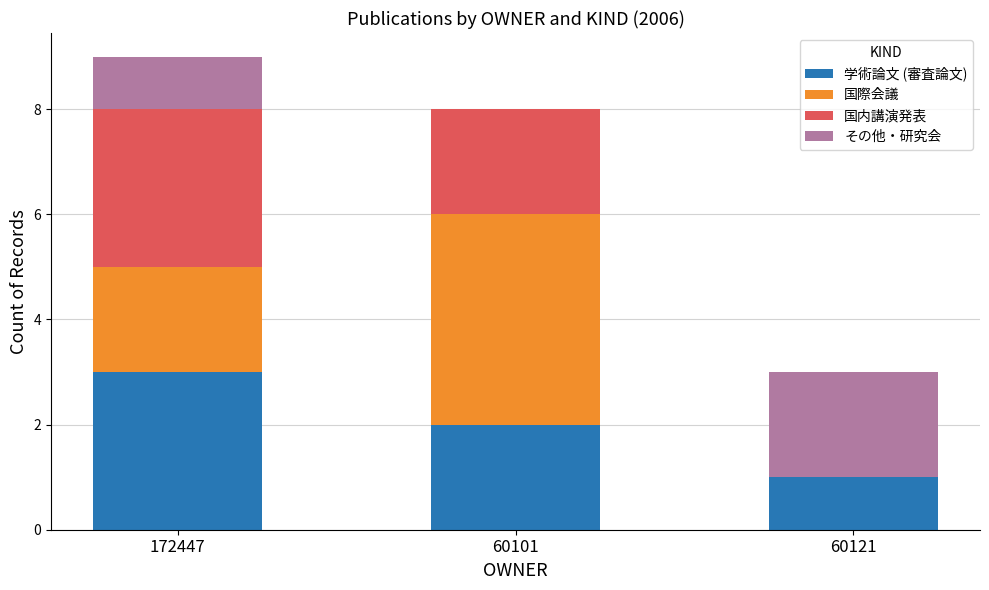

Is it true that 学術論文 (審査論文) equals 1 at 172447?

False